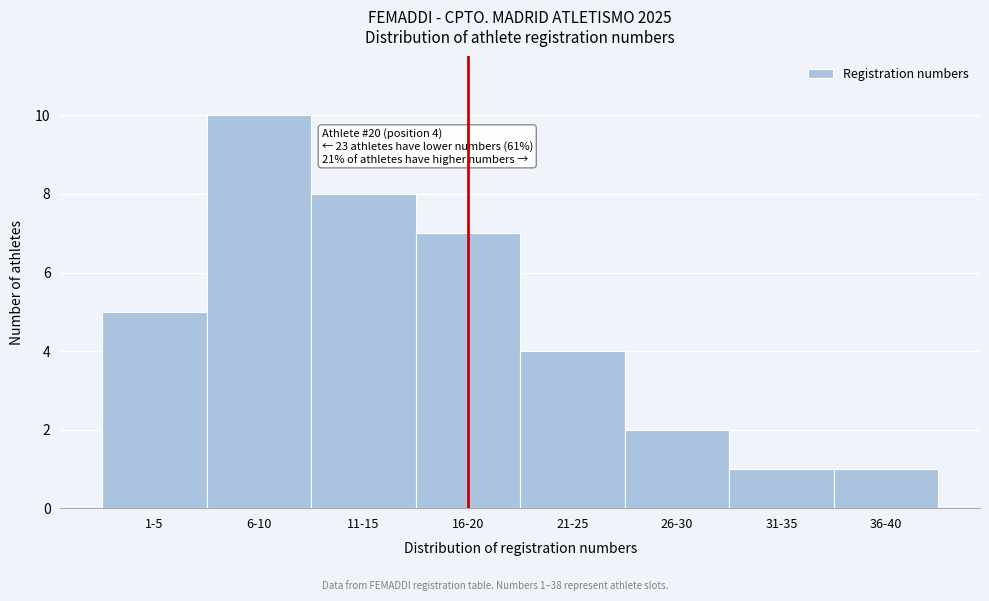

Reading left to right, extract all data points from this chart.

1-5=5	6-10=10	11-15=8	16-20=7	21-25=4	26-30=2	31-35=1	36-40=1